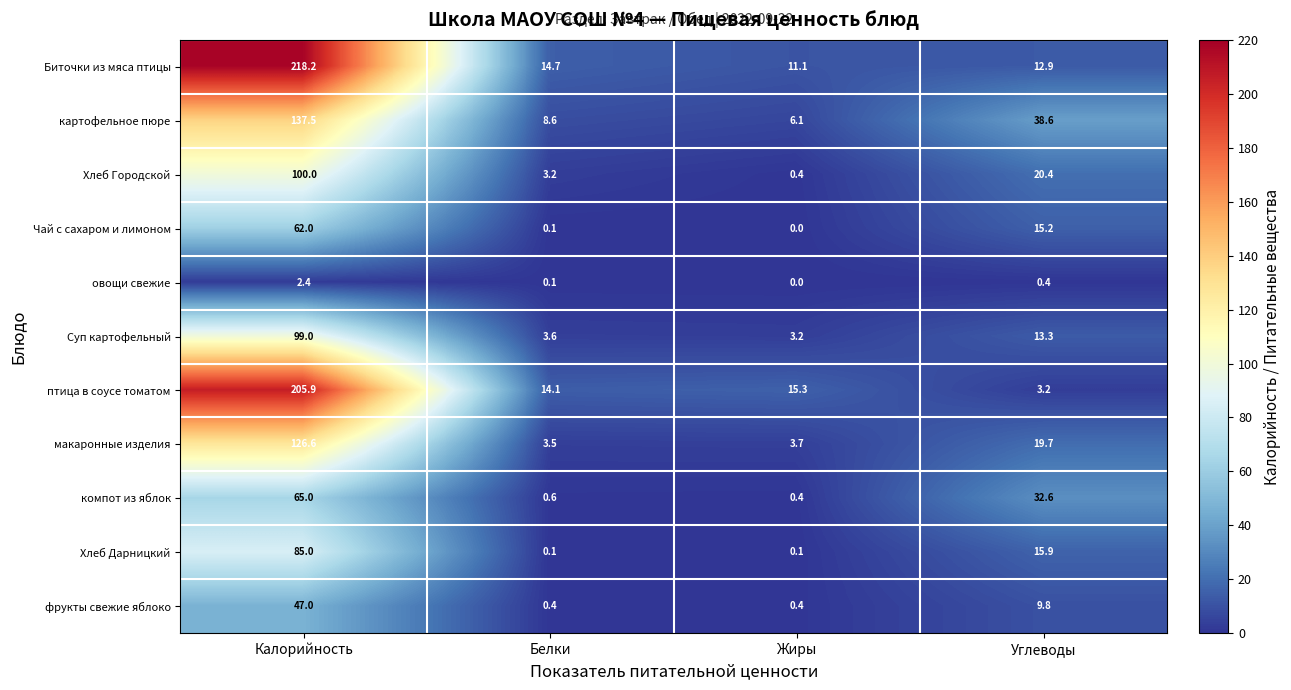

At how many categories does at least one series exceed 133?

1